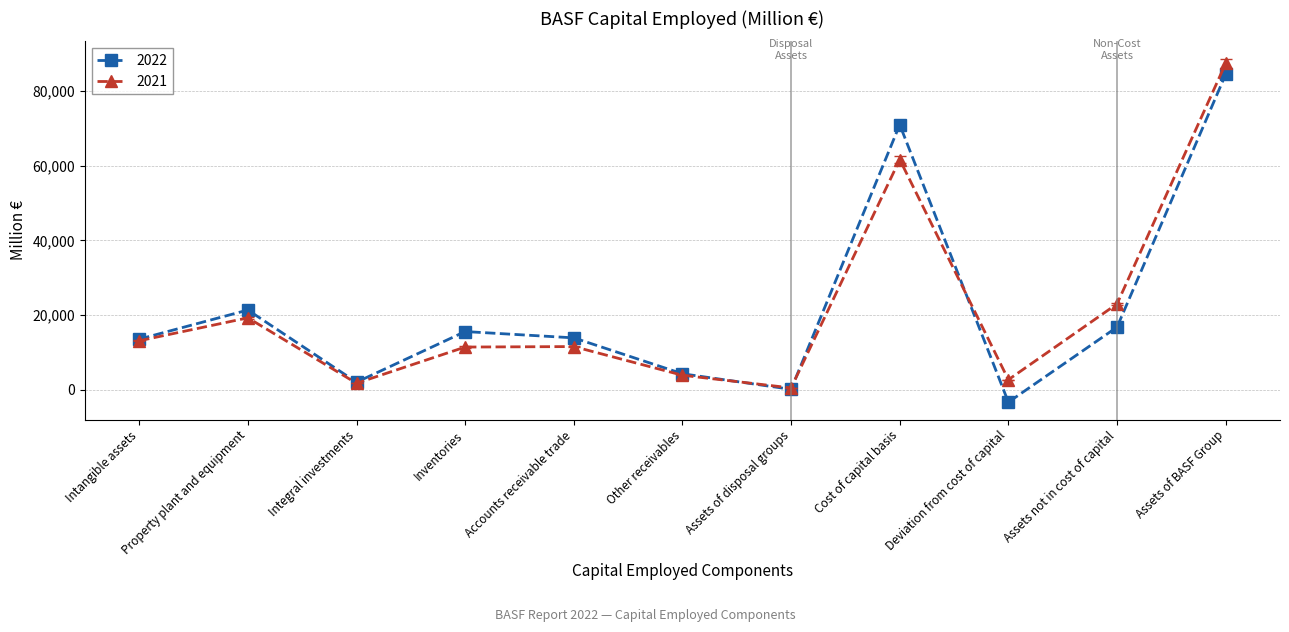

What is the total value across all series at Other receivables?

8217